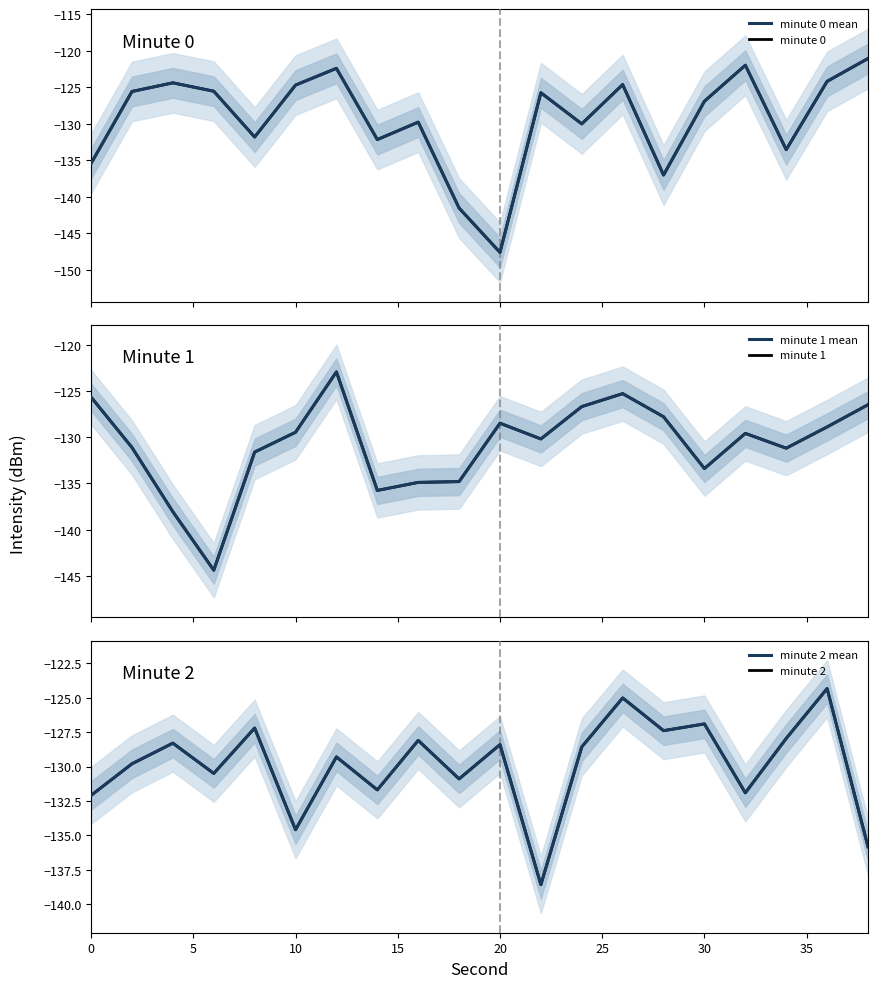

Is the value of minute 0 mean at 30 greater than the value of minute 2 at 35?

Yes